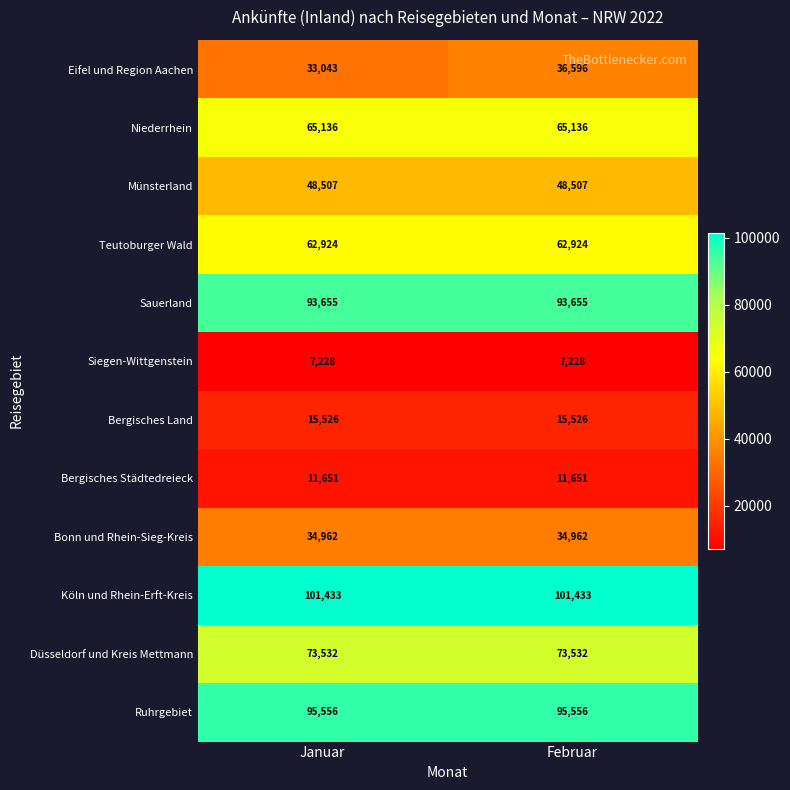

Reading left to right, list all the values displayed in this chart.

Eifel und Region Aachen: 33043	36596
Niederrhein: 65136	65136
Münsterland: 48507	48507
Teutoburger Wald: 62924	62924
Sauerland: 93655	93655
Siegen-Wittgenstein: 7228	7228
Bergisches Land: 15526	15526
Bergisches Städtedreieck: 11651	11651
Bonn und Rhein-Sieg-Kreis: 34962	34962
Köln und Rhein-Erft-Kreis: 101433	101433
Düsseldorf und Kreis Mettmann: 73532	73532
Ruhrgebiet: 95556	95556